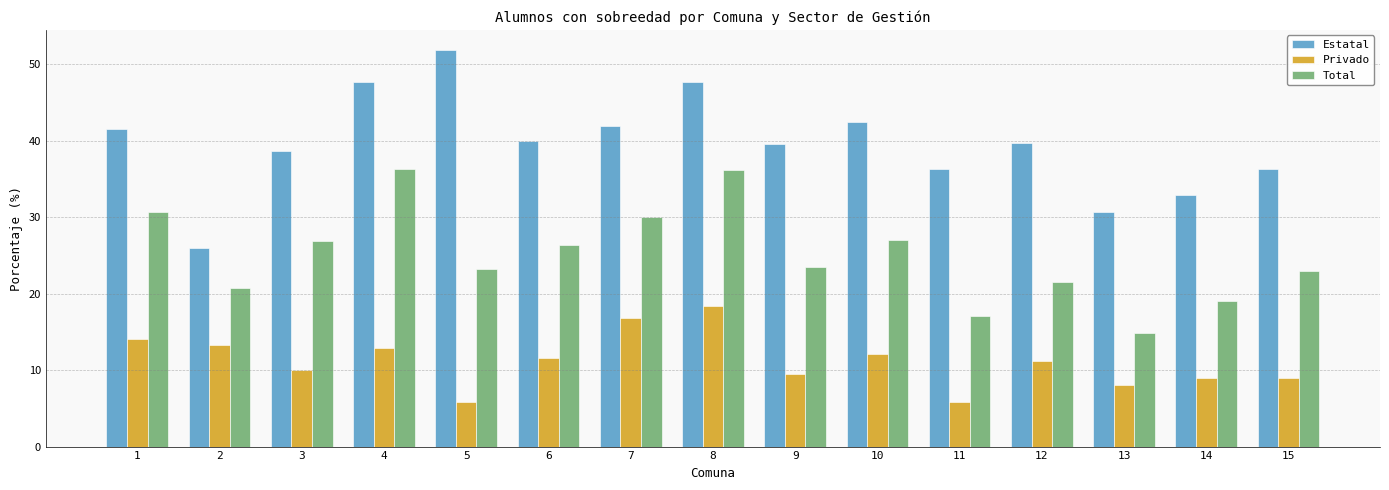

Where does the Total series first go above 23?

1